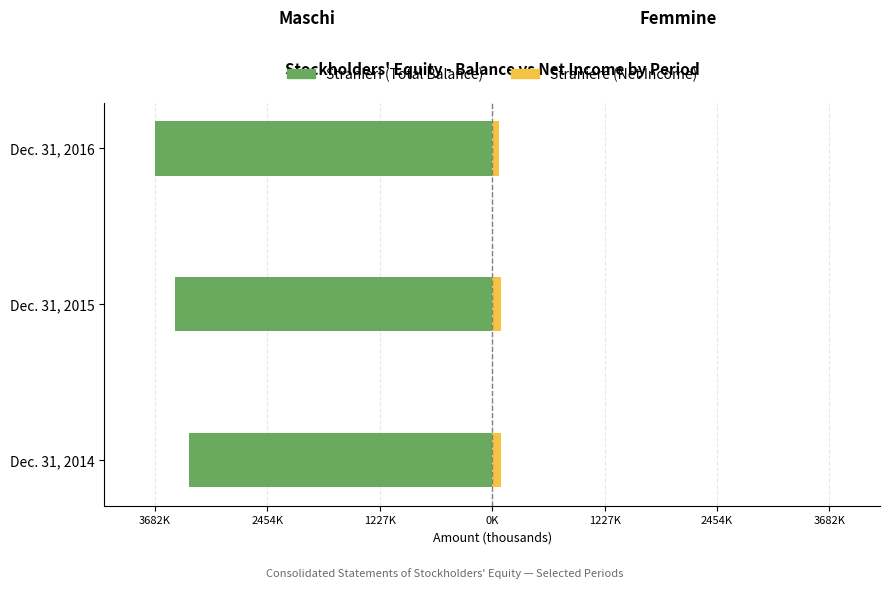

What is the highest value of the Stranieri series?

-3311662